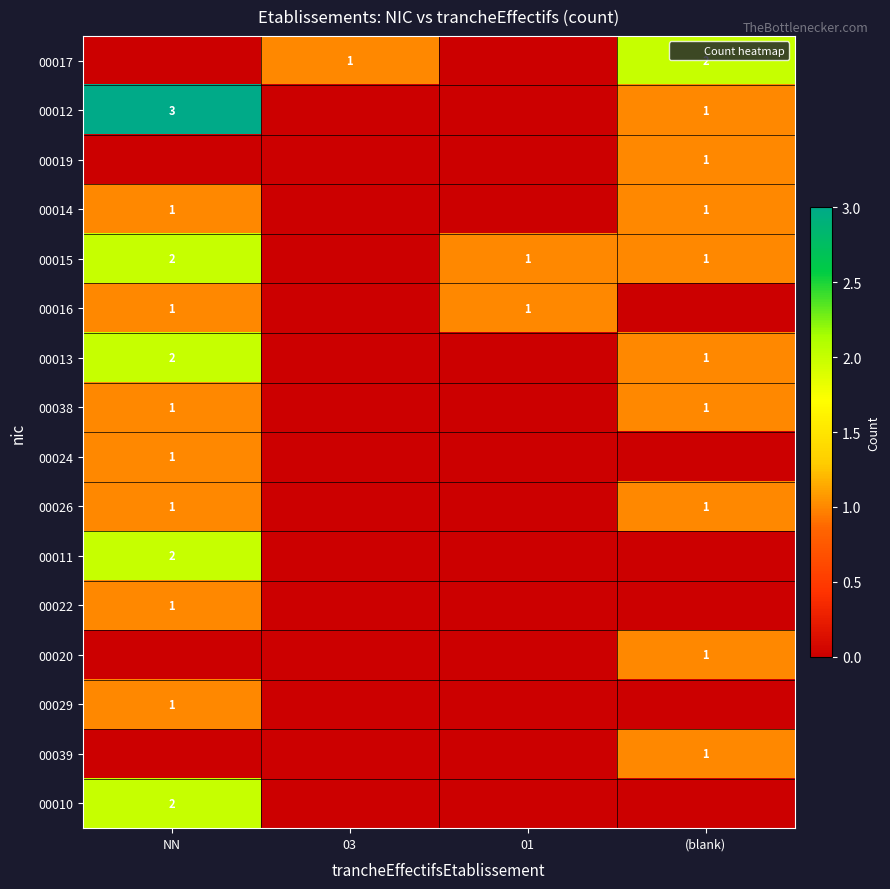

At which label does 00020 reach its minimum?

NN